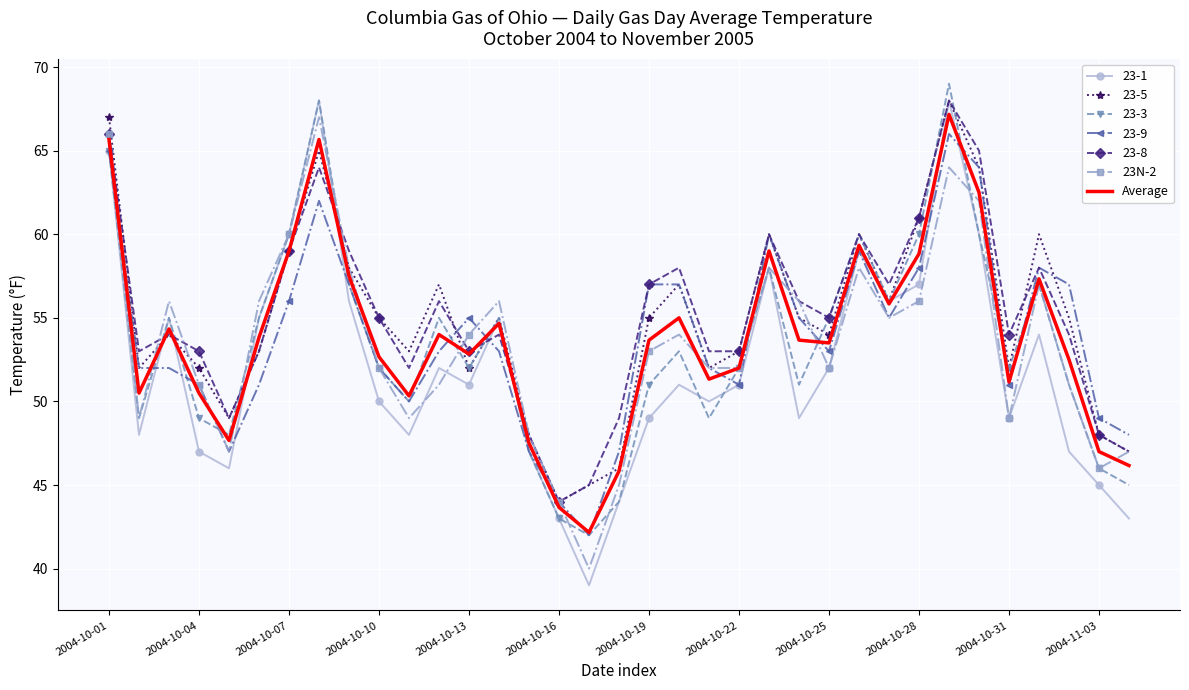

At how many categories does at least one series exceed 62?

4